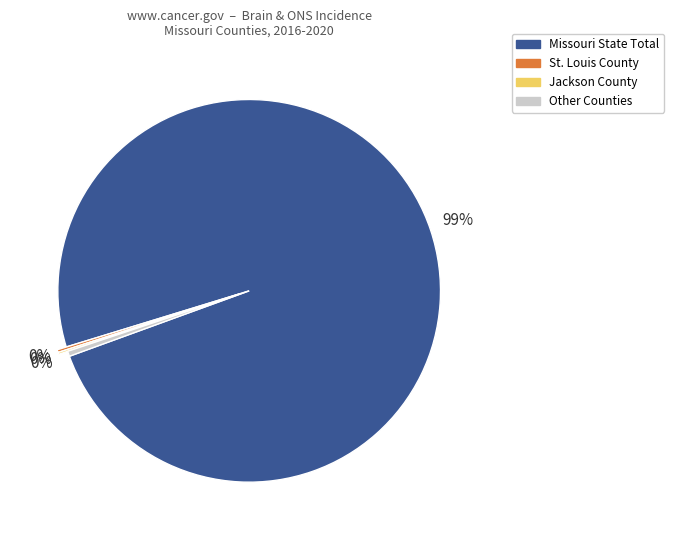

To the nearest percent, what is the average slice percentage?

25%